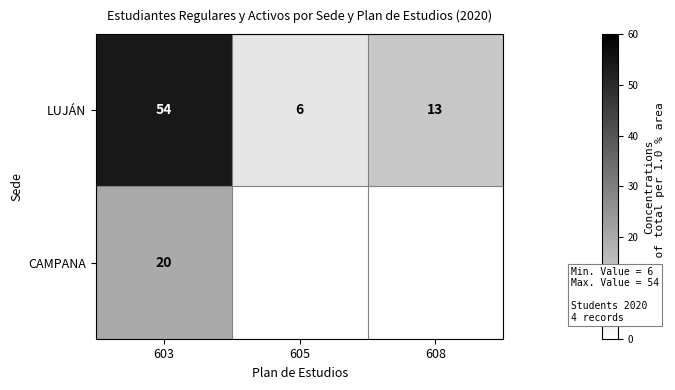

Between 605 and 608, which is larger?

608